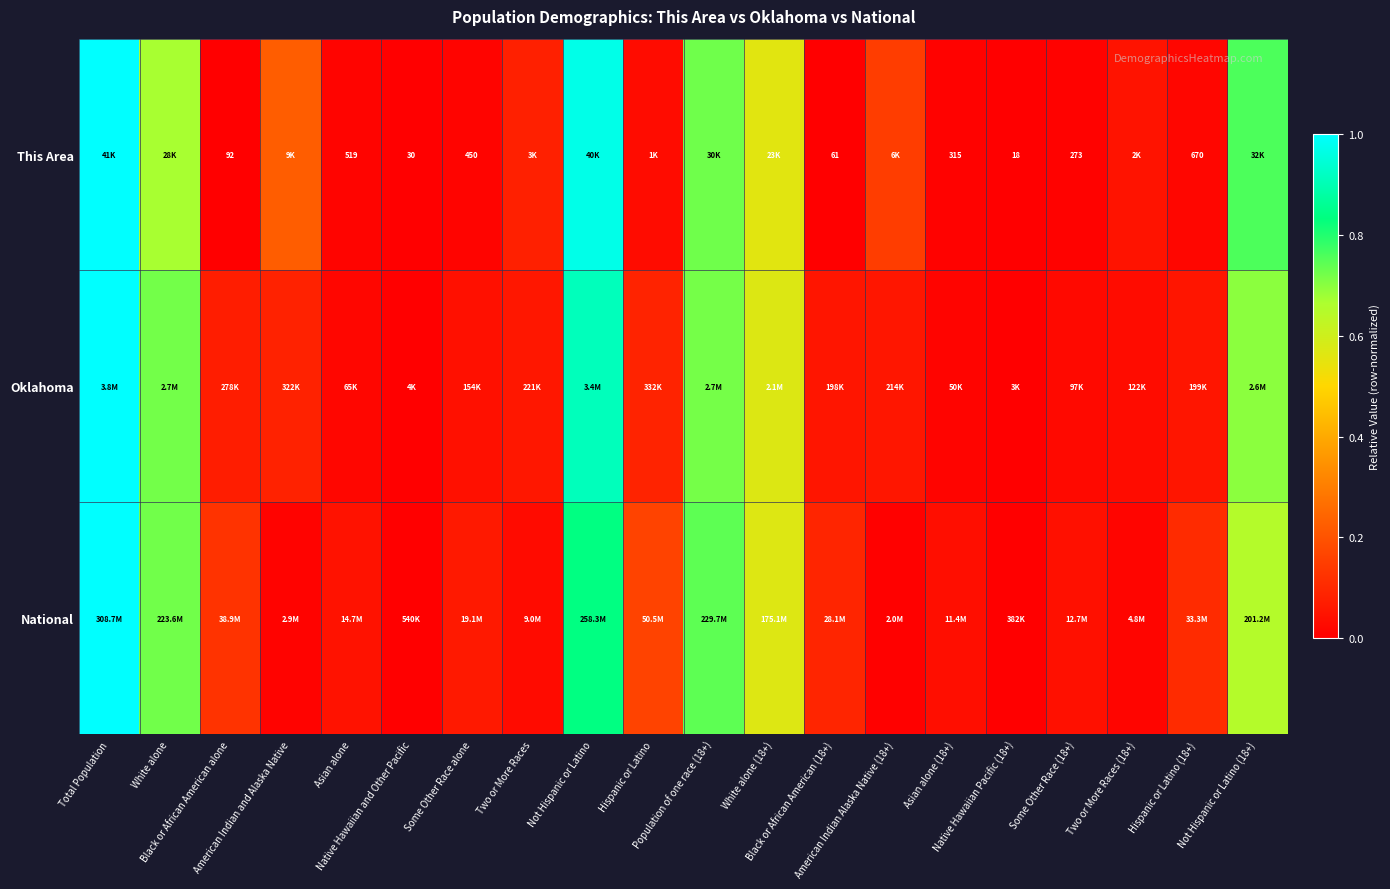

At which label is Oklahoma closest to 0?

Native Hawaiian Pacific (18+)